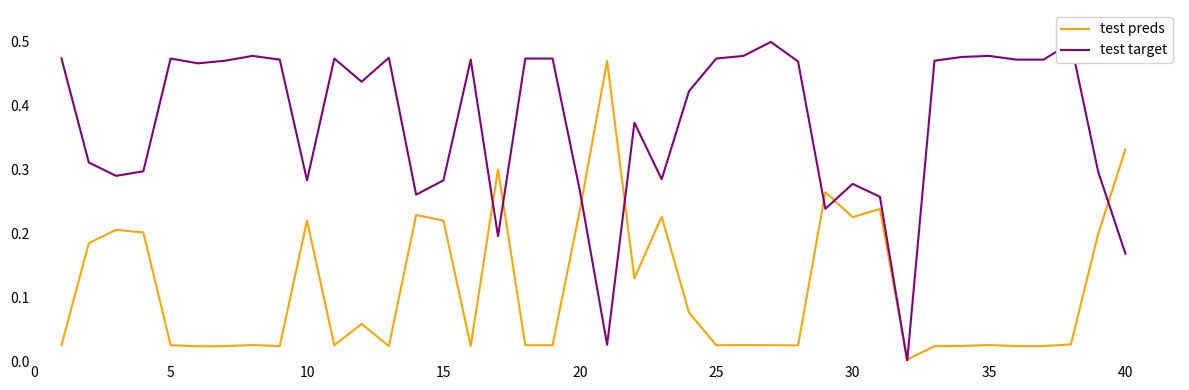

Which series has the largest range (max minus min)?

test target